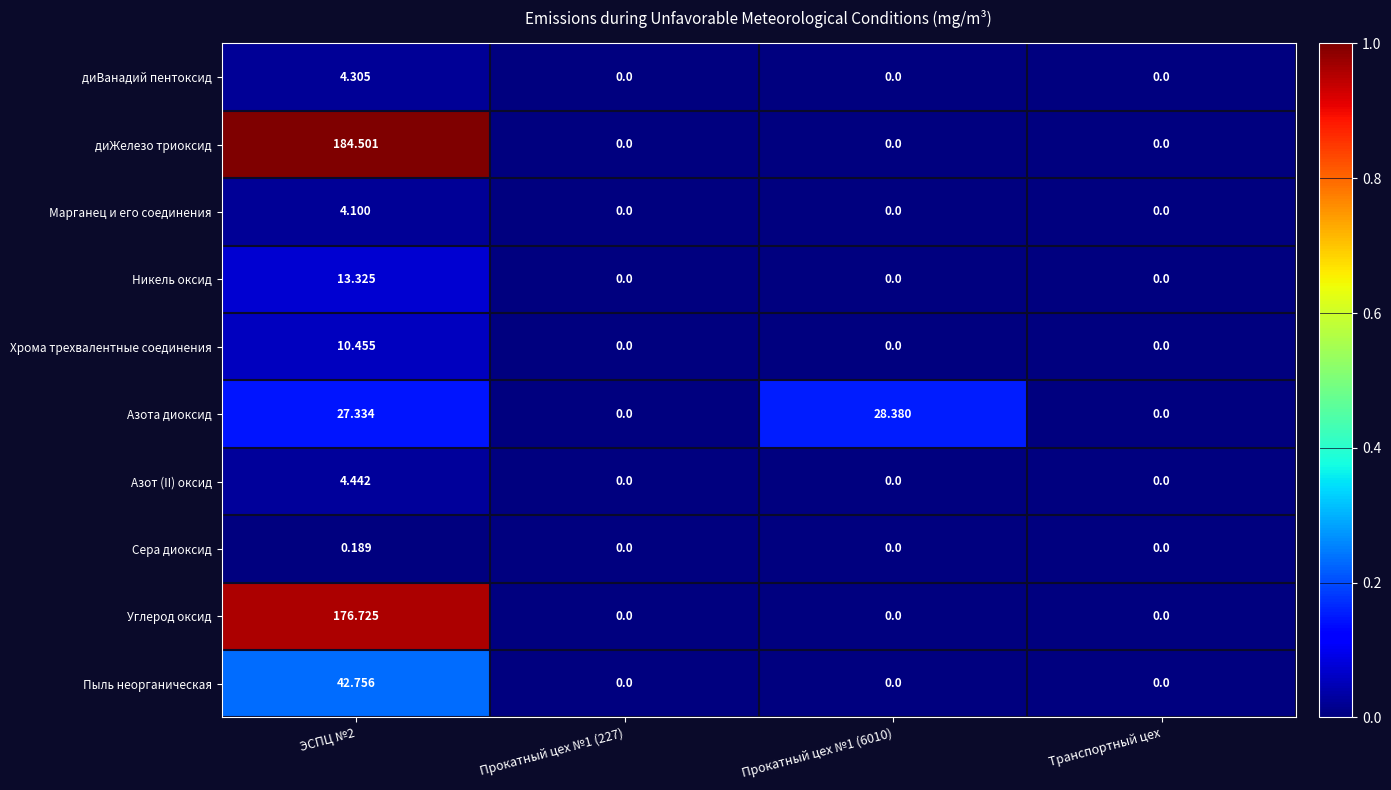

List the series in order of their peak value, lowest first.

Сера диоксид, Марганец и его соединения, диВанадий пентоксид, Азот (II) оксид, Хрома трехвалентные соединения, Никель оксид, Азота диоксид, Пыль неорганическая, Углерод оксид, диЖелезо триоксид